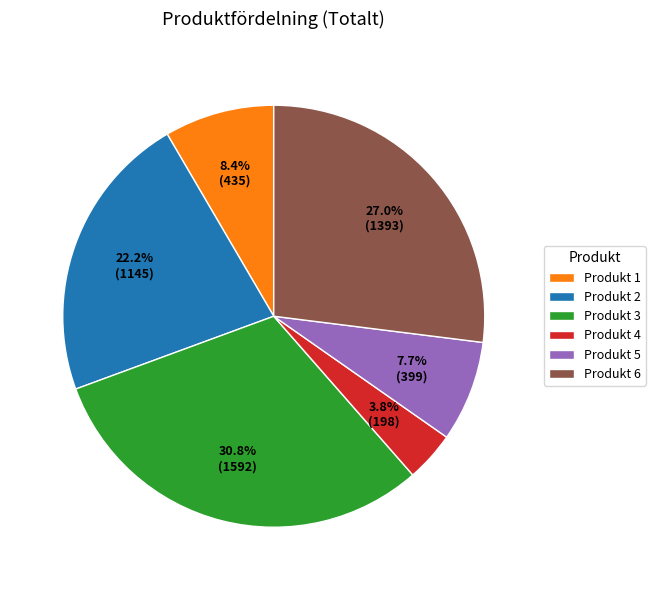

Approximately how many times larger is the value at Produkt 2 compared to Produkt 5?

2.9